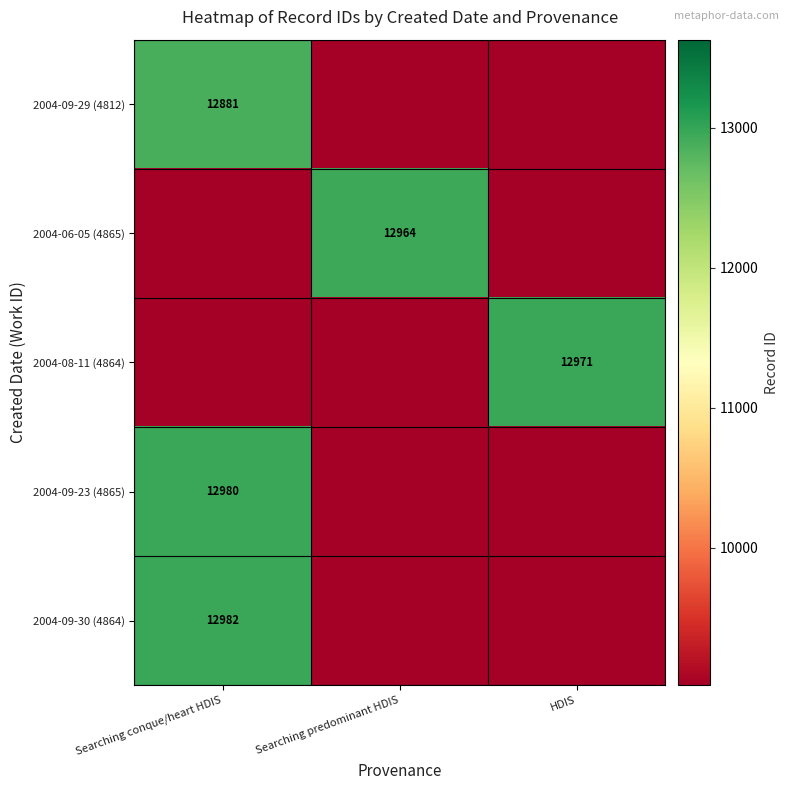

The 2004-09-30 (4864) series shows 8939.3 at Searching conque/heart HDIS. True or false?

False